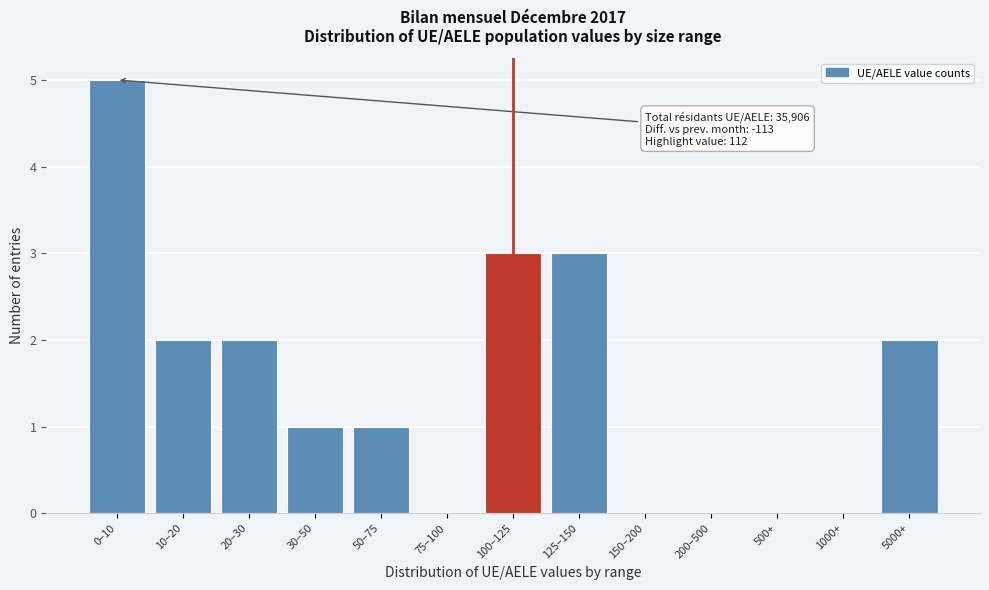

Reading left to right, what are all the values shown in this chart?

0–10=5	10–20=2	20–30=2	30–50=1	50–75=1	75–100=0	100–125=3	125–150=3	150–200=0	200–500=0	500+=0	1000+=0	5000+=2